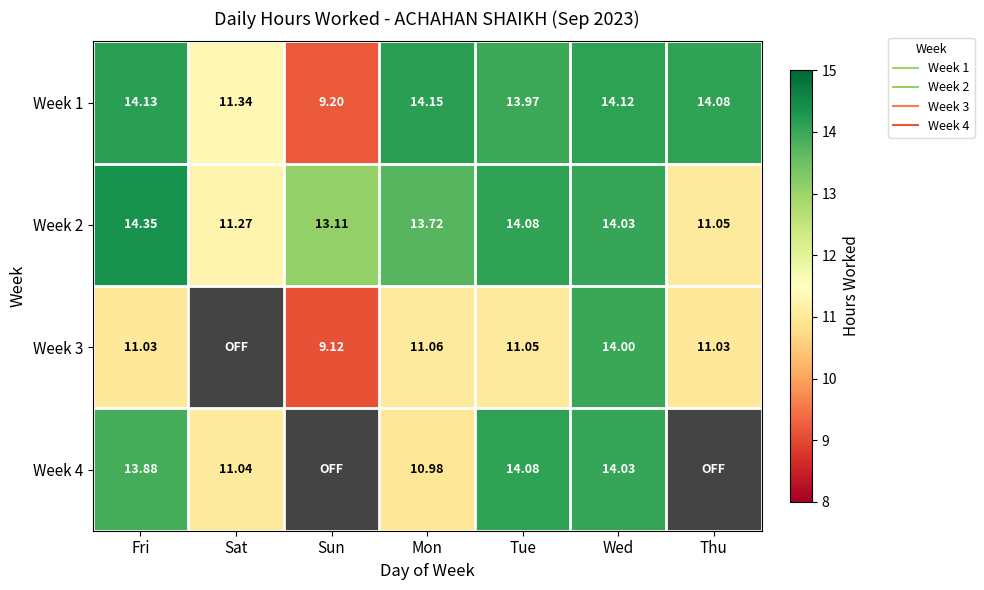

List the series in order of their peak value, highest first.

Week 2, Week 1, Week 4, Week 3